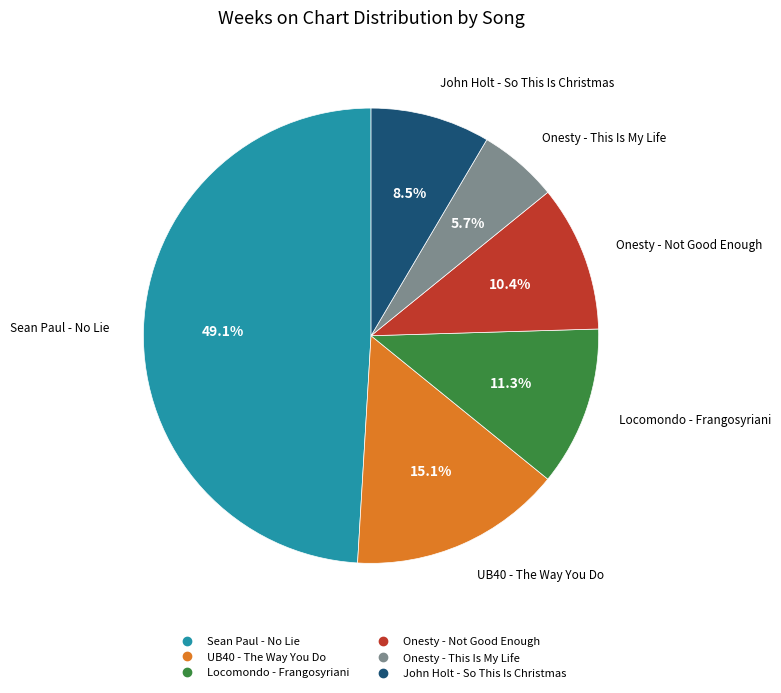

How many segments does this pie chart have?

6